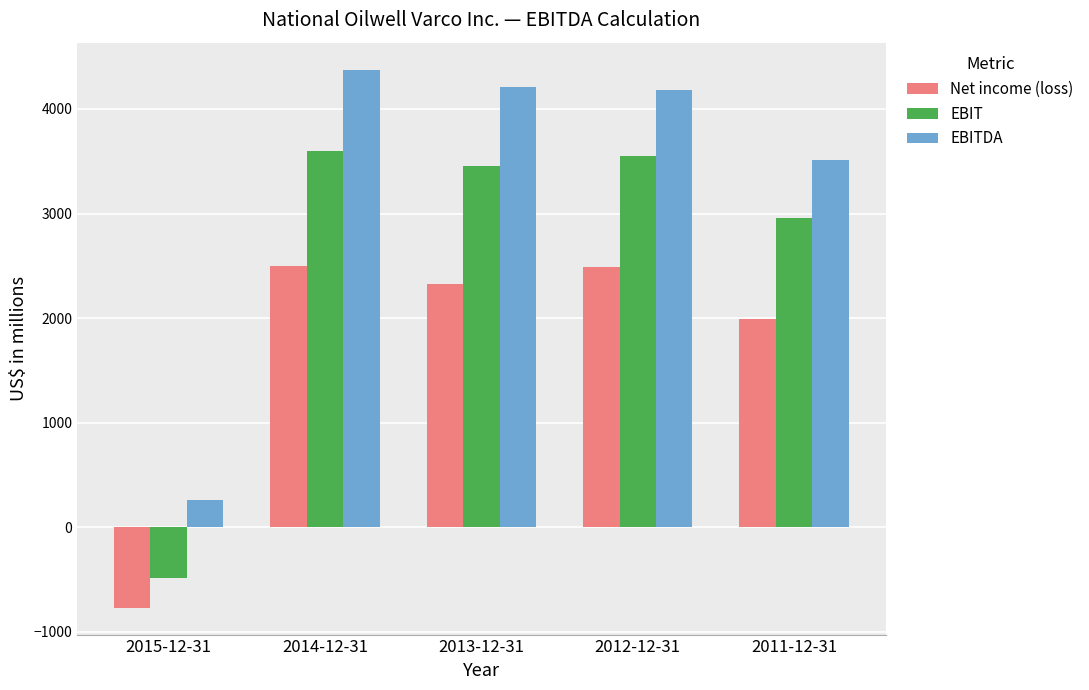

What is the sum of all EBIT values?

13086